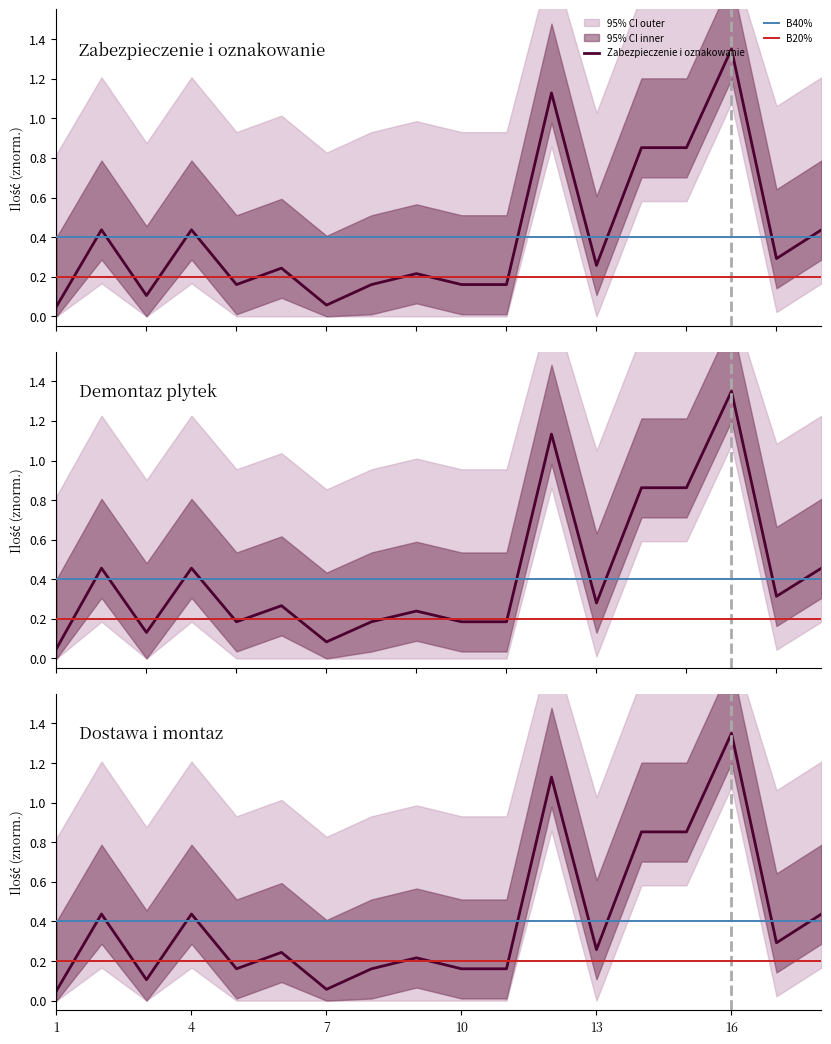

Reading right to left, list all the values displayed in this chart.

Zabezpieczenie: 0.4	0.3	1.4	0.9	0.9	0.3	1.1	0.2	0.2	0.2	0.2	0.1	0.2	0.2	0.4	0.1	0.4	0.1
Demontaz: 0.5	0.3	1.4	0.9	0.9	0.3	1.1	0.2	0.2	0.2	0.2	0.1	0.3	0.2	0.5	0.1	0.5	0.1
Dostawa: 0.4	0.3	1.4	0.9	0.9	0.3	1.1	0.2	0.2	0.2	0.2	0.1	0.2	0.2	0.4	0.1	0.4	0.1